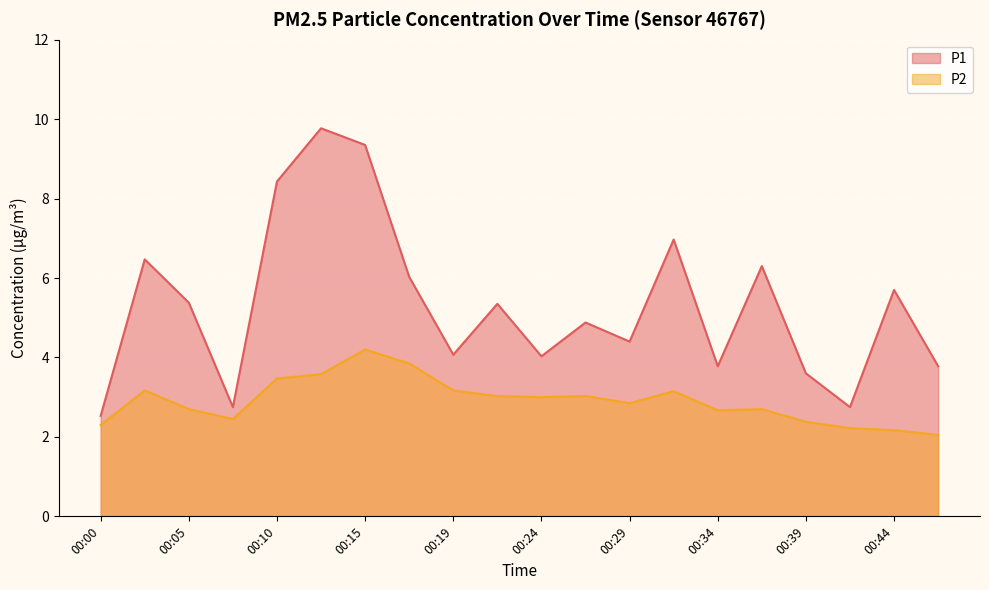

List the series in order of their overall mean, highest first.

P1, P2